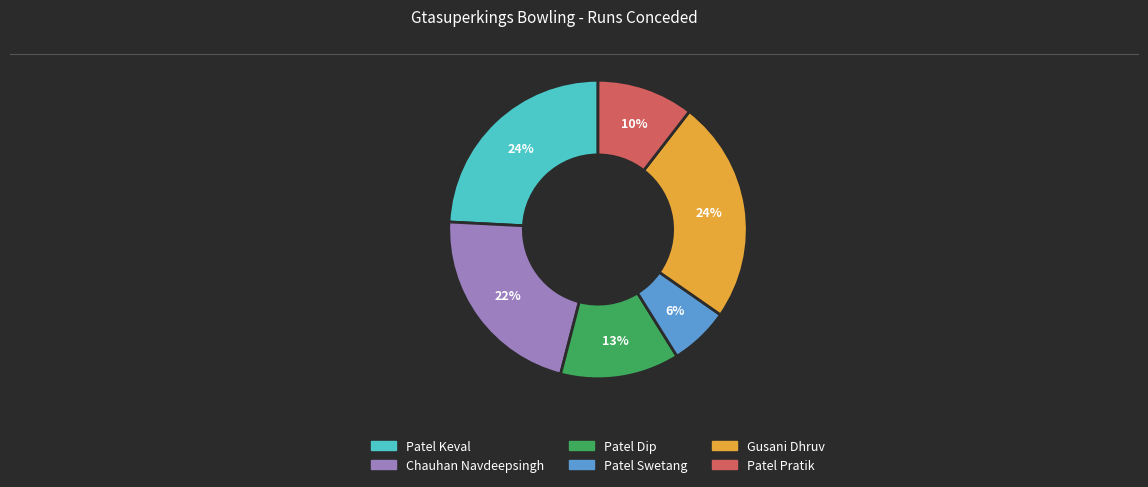

Does any single category account for the majority?

No